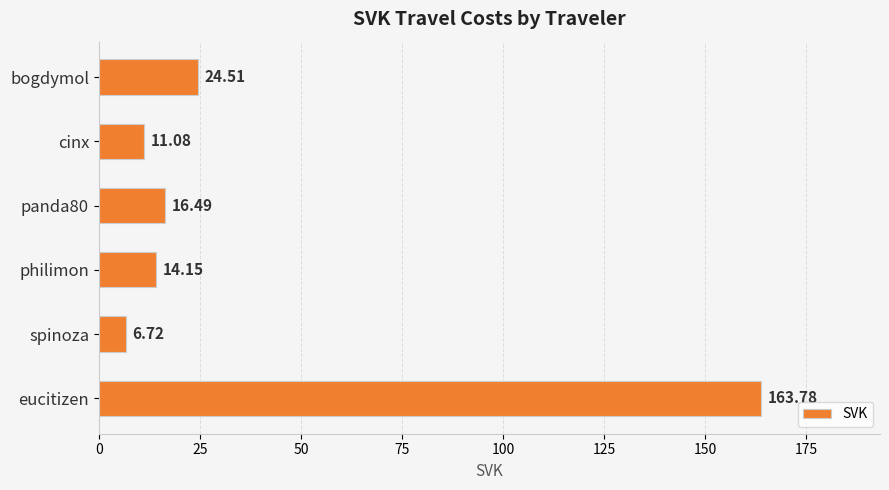

What is the sum of all values?

236.7